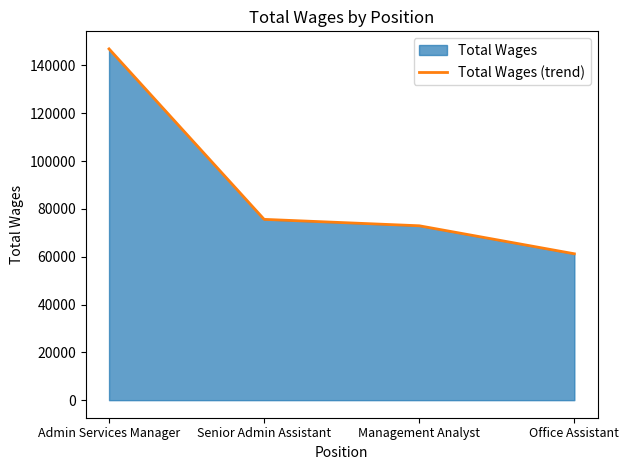

What is the average value?

89175